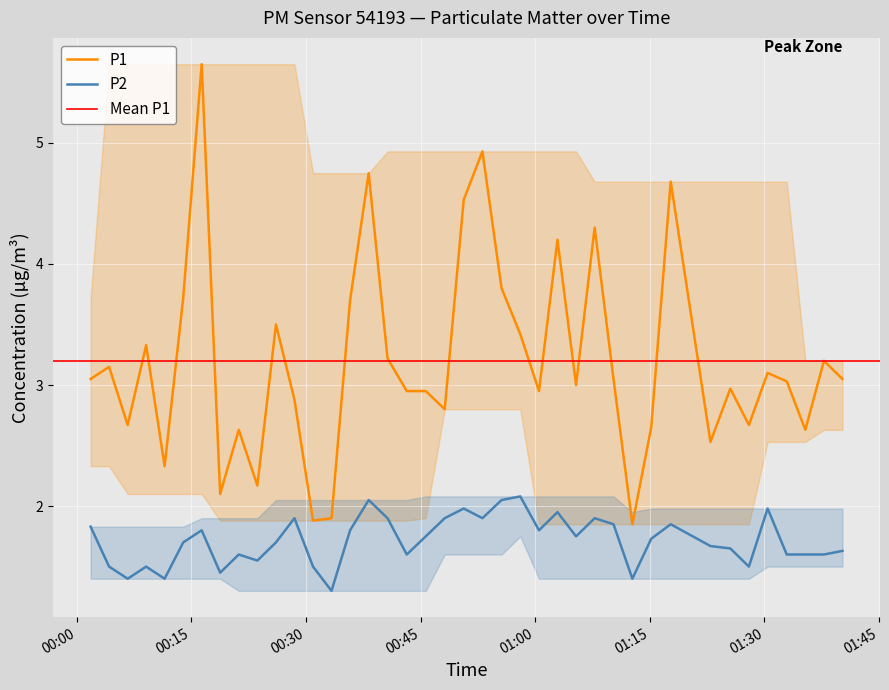

Reading right to left, transcribe all the data shown in this chart.

P1: 3.0	3.2	2.6	3.0	3.1	2.7	3.0	2.5	4.7	2.6	1.9	3.0	4.3	3.0	4.2	3.0	3.4	3.8	4.9	4.5	2.8	3.0	3.0	3.2	4.8	3.7	1.9	1.9	2.9	3.5	2.2	2.6	2.1	5.7	3.7	2.3	3.3	2.7	3.1	3.0
P2: 1.6	1.6	1.6	1.6	2.0	1.5	1.6	1.7	1.9	1.7	1.4	1.9	1.9	1.8	1.9	1.8	2.1	2.0	1.9	2.0	1.9	1.8	1.6	1.9	2.0	1.8	1.3	1.5	1.9	1.7	1.6	1.6	1.4	1.8	1.7	1.4	1.5	1.4	1.5	1.8